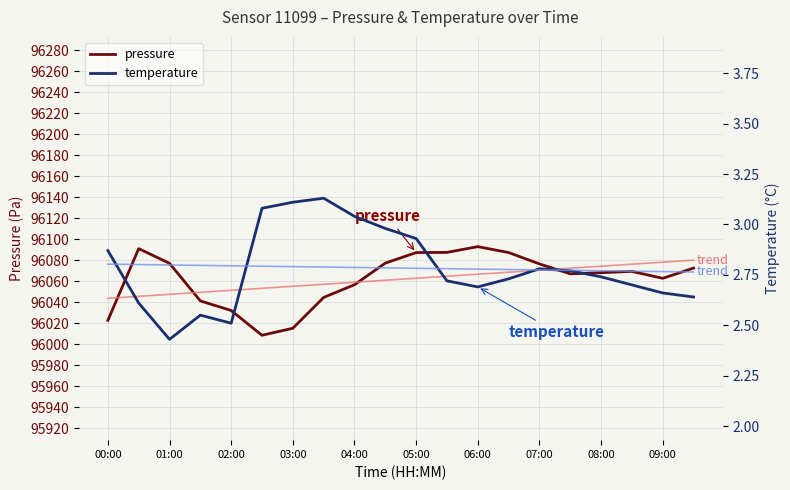

What is the difference between the second highest and minimum values in the temperature series?

0.7